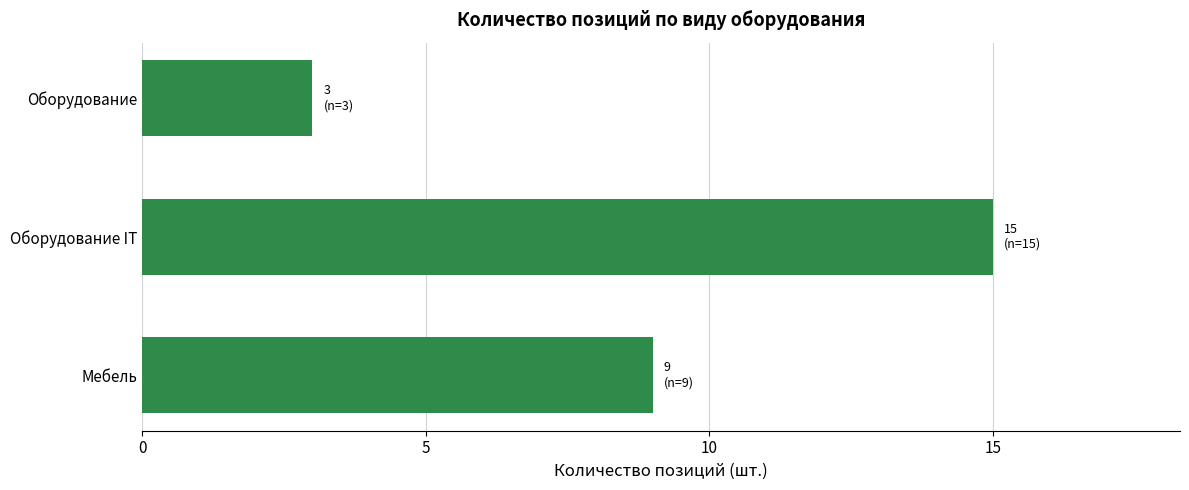

Reading bottom to top, extract all data points from this chart.

Мебель=9	Оборудование IT=15	Оборудование=3